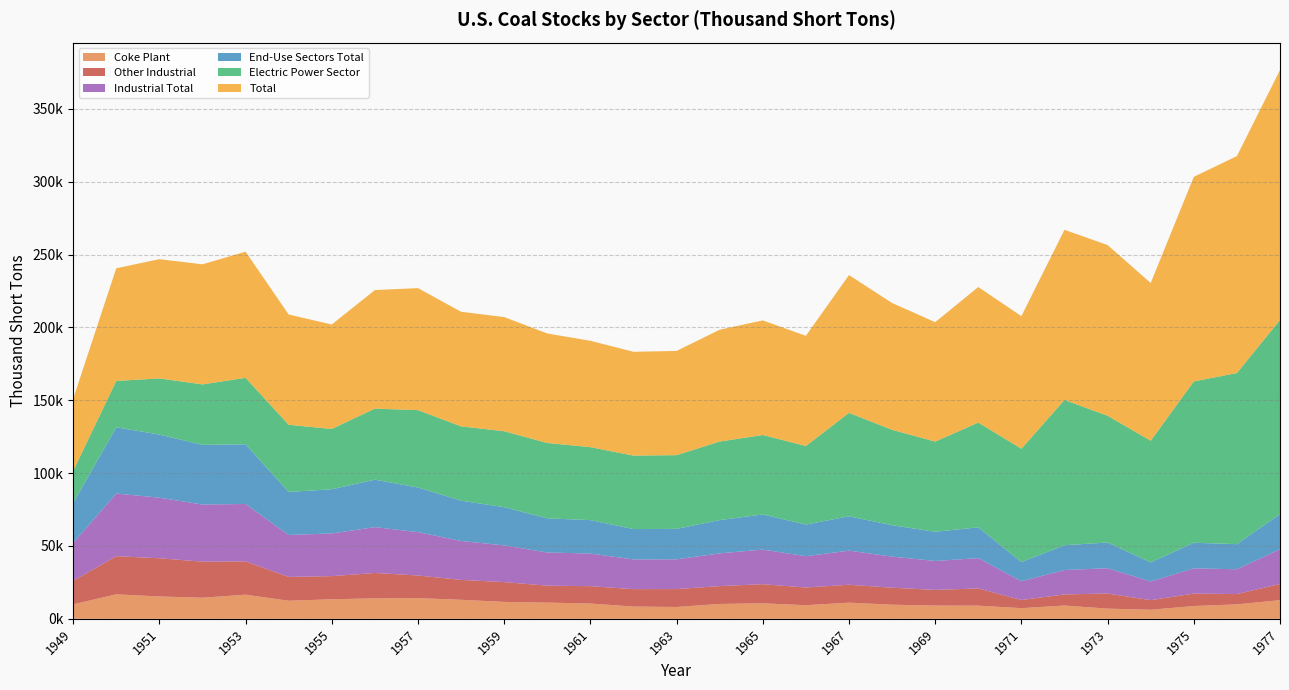

Reading left to right, what are all the values shown in this chart?

Coke Plant: 1949=9963.0	1950=16809.0	1951=15327.0	1952=14485.0	1953=16565.0	1954=12389.0	1955=13422.0	1956=14041.0	1957=14232.0	1958=13061.0	1959=11604.0	1960=11122.0	1961=10491.0	1962=8420.0	1963=8128.0	1964=10210.0	1965=10640.0	1966=9341.0	1967=11097.0	1968=9691.0	1969=9092.0	1970=9045.0	1971=7317.0	1972=9116.0	1973=6998.0	1974=6209.0	1975=8797.0	1976=9902.0	1977=12816.0
Other Industrial: 1949=16059.0	1950=26182.0	1951=26243.0	1952=24740.0	1953=22844.0	1954=16370.0	1955=15880.0	1956=17421.0	1957=15510.0	1958=13655.0	1959=13595.0	1960=11637.0	1961=11915.0	1962=11954.0	1963=12281.0	1964=12249.0	1965=13122.0	1966=12151.0	1967=12297.0	1968=11657.0	1969=10764.0	1970=11781.0	1971=5585.0	1972=7625.0	1973=10370.0	1974=6605.0	1975=8529.0	1976=7100.0	1977=11063.0
Industrial Total: 1949=26022.0	1950=42991.0	1951=41570.0	1952=39225.0	1953=39409.0	1954=28759.0	1955=29302.0	1956=31462.0	1957=29742.0	1958=26716.0	1959=25199.0	1960=22759.0	1961=22406.0	1962=20374.0	1963=20409.0	1964=22459.0	1965=23762.0	1966=21492.0	1967=23394.0	1968=21348.0	1969=19856.0	1970=20826.0	1971=12902.0	1972=16741.0	1973=17368.0	1974=12814.0	1975=17326.0	1976=17002.0	1977=23879.0
End-Use Sectors Total: 1949=27412.0	1950=45453.0	1951=43320.0	1952=40934.0	1953=40948.0	1954=29569.0	1955=30300.0	1956=32584.0	1957=30653.0	1958=27662.0	1959=26229.0	1960=23425.0	1961=22932.0	1962=20856.0	1963=20908.0	1964=22835.0	1965=24115.0	1966=21731.0	1967=23573.0	1968=21536.0	1969=20040.0	1970=21126.0	1971=13177.0	1972=17031.0	1973=17658.0	1974=13094.0	1975=17559.0	1976=17242.0	1977=24099.0
Electric Power Sector: 1949=22053.8	1950=31841.6	1951=38523.6	1952=41492.0	1953=45639.6	1954=46095.8	1955=41391.0	1956=48765.2	1957=53086.7	1958=50988.5	1959=52125.0	1960=51735.4	1961=50069.1	1962=50406.0	1963=50608.2	1964=53908.3	1965=54524.8	1966=53893.0	1967=70987.3	1968=65492.6	1969=61893.6	1970=71907.7	1971=77777.9	1972=99721.9	1973=86967.2	1974=83509.2	1975=110724.2	1976=117435.9	1977=133219.4
Total: 1949=49465.8	1950=77294.6	1951=81843.6	1952=82426.0	1953=86587.6	1954=75664.8	1955=71691.0	1956=81349.2	1957=83739.7	1958=78650.5	1959=78354.0	1960=75160.4	1961=73001.1	1962=71262.0	1963=71516.2	1964=76743.3	1965=78639.8	1966=75624.0	1967=94560.3	1968=87028.6	1969=81933.6	1970=93033.7	1971=90954.9	1972=116752.9	1973=117155.2	1974=108237.2	1975=140391.2	1976=148898.9	1977=171543.4